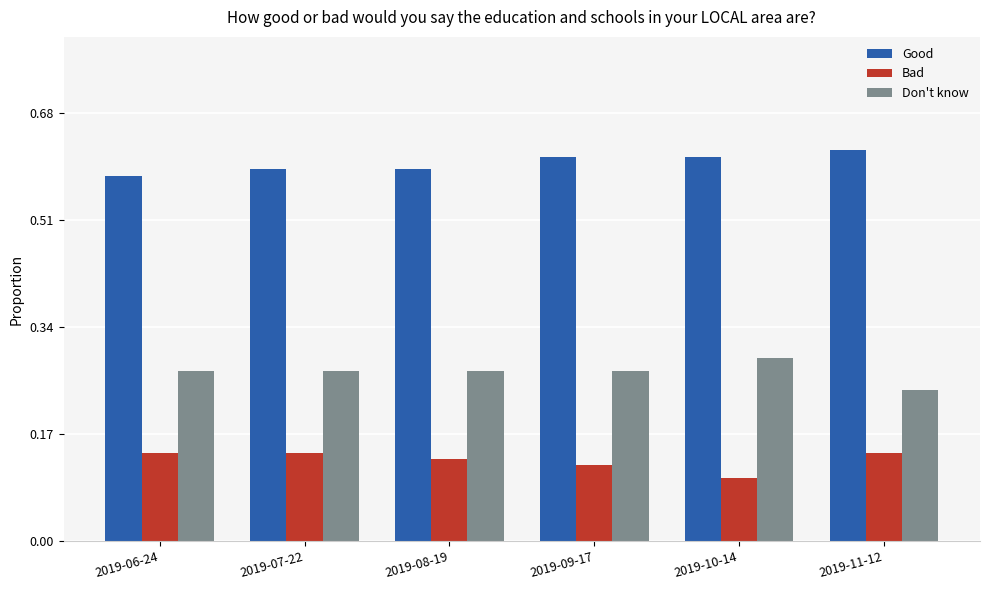

What is the sum of all Don't know values?

1.6